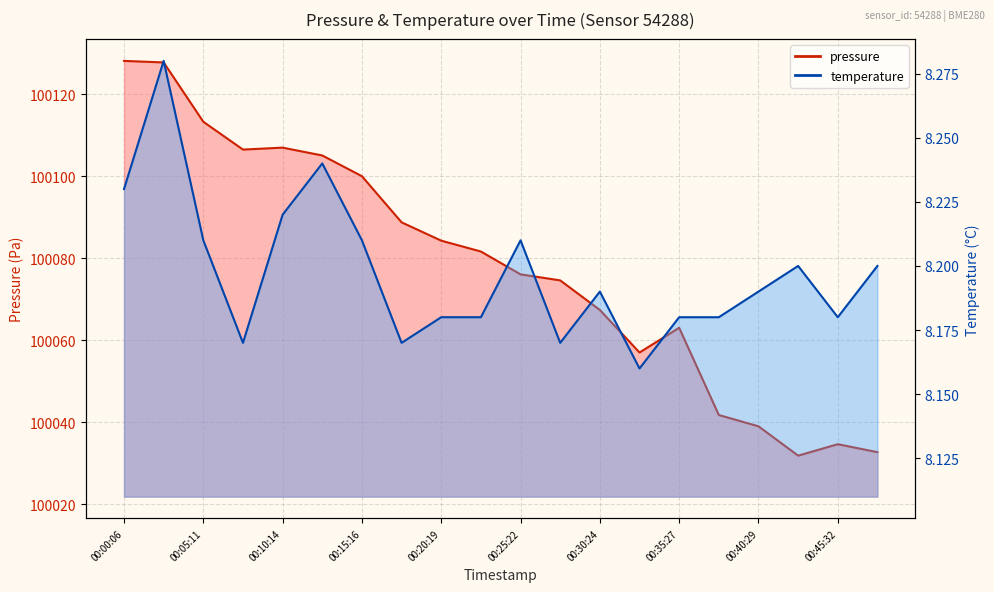

In temperature, how many points are lower than both neighbors (excluding endpoints)?

5